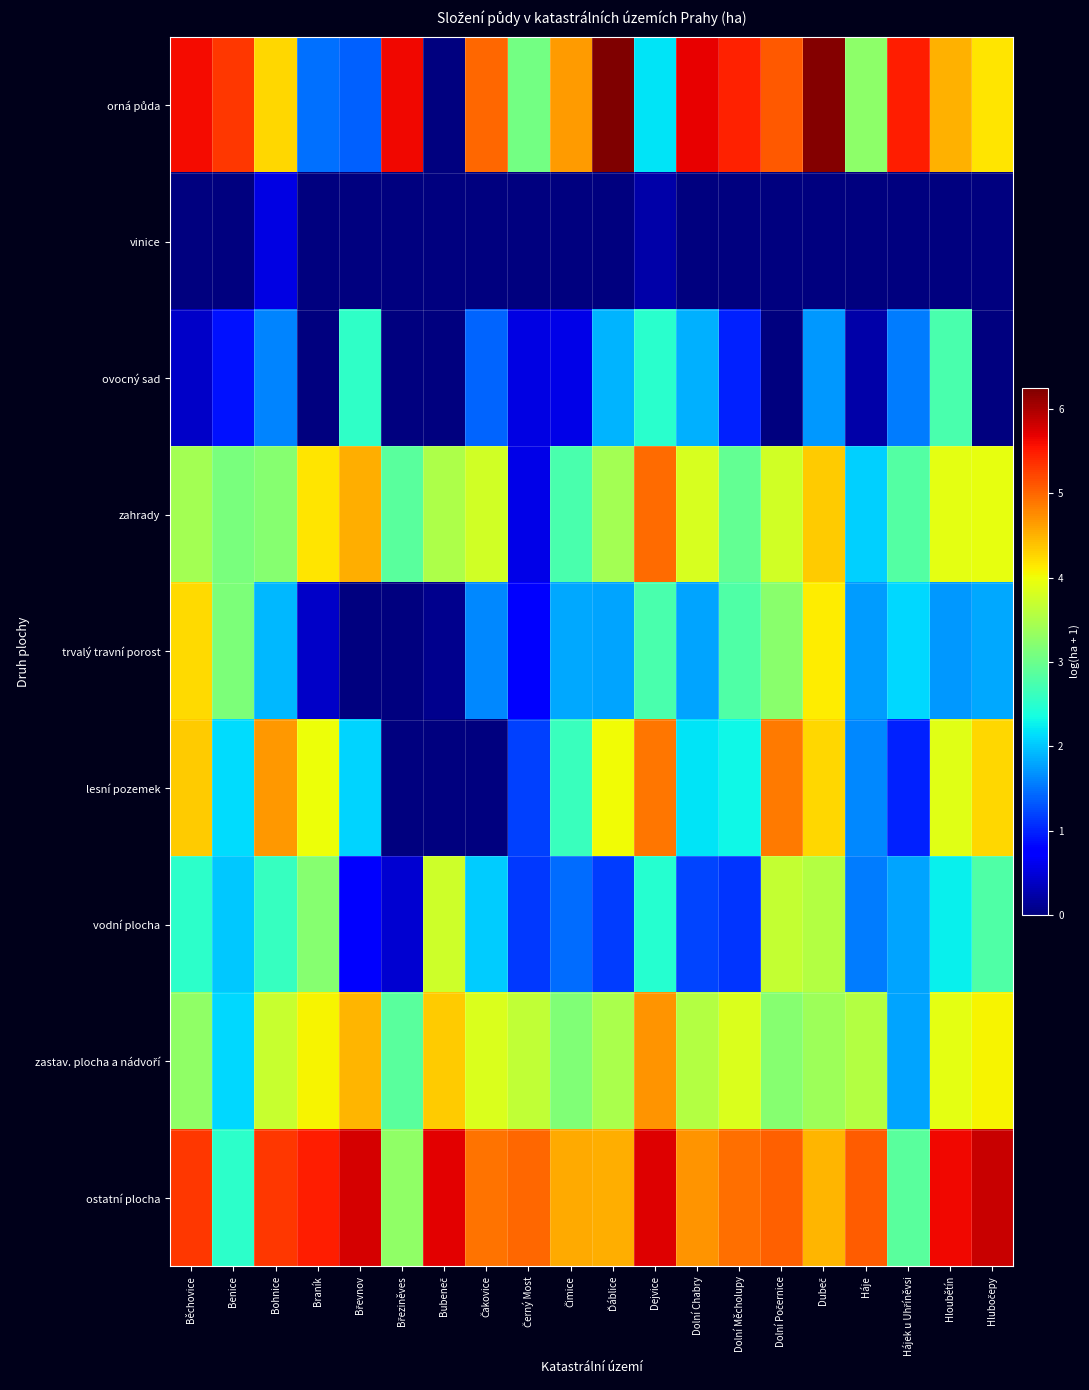

How many distinct data groups are displayed?

9